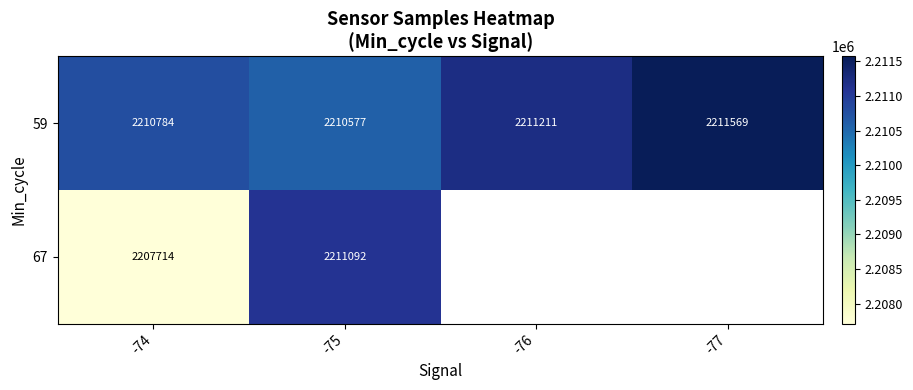

What is the total value across all series at -75?

4421669.0